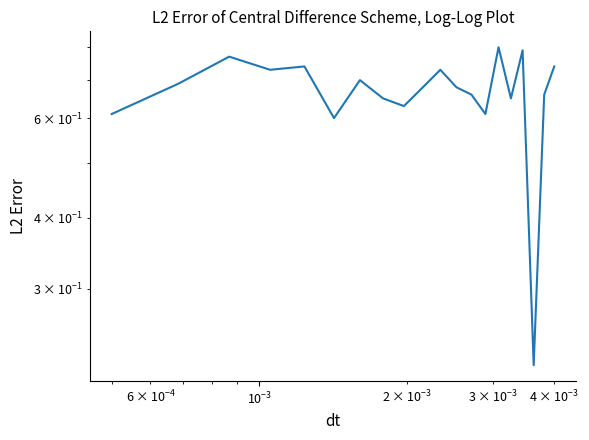

Reading left to right, transcribe all the data shown in this chart.

0.6	0.7	0.8	0.7	0.7	0.6	0.7	0.7	0.6	0.7	0.7	0.7	0.7	0.6	0.8	0.7	0.8	0.2	0.7	0.7